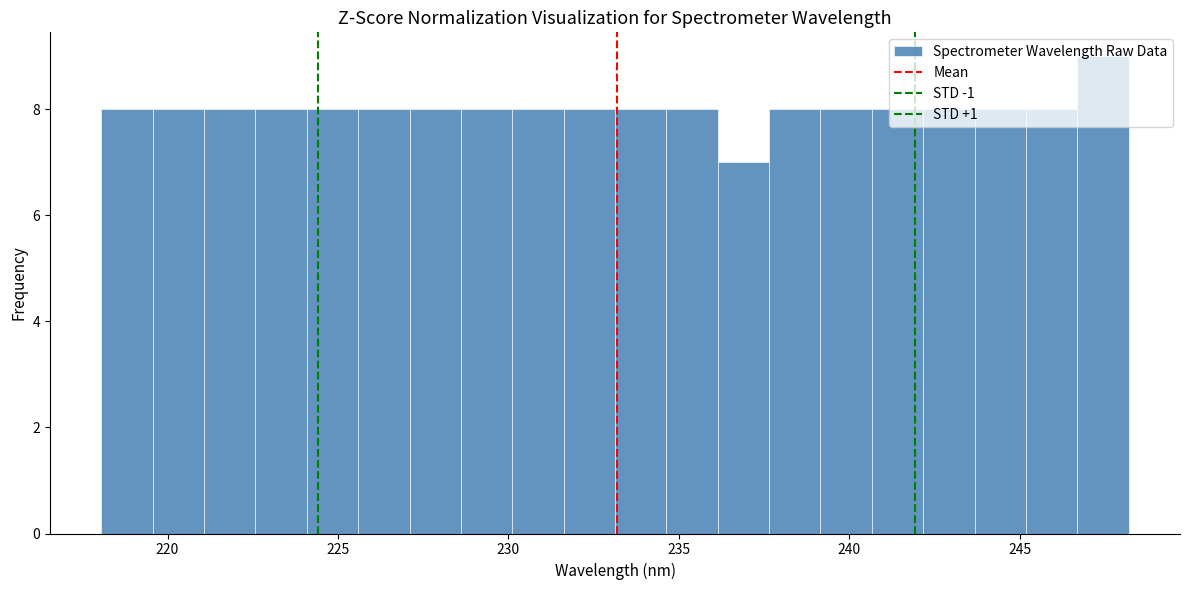

Around what value on the x-axis is the tallest bar? Give the approximate position of its centre, as read against the axis.

247.5